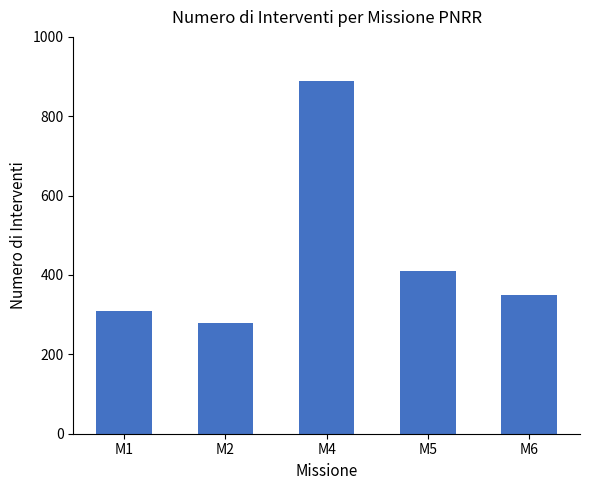

What is the minimum value shown in the chart?

280